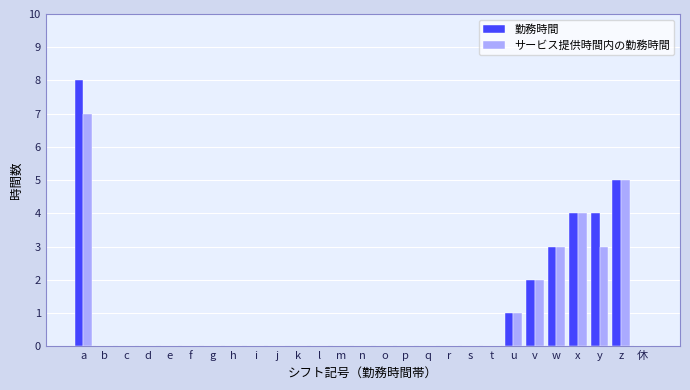

What are all the series names shown in the legend?

勤務時間, サービス提供時間内の勤務時間